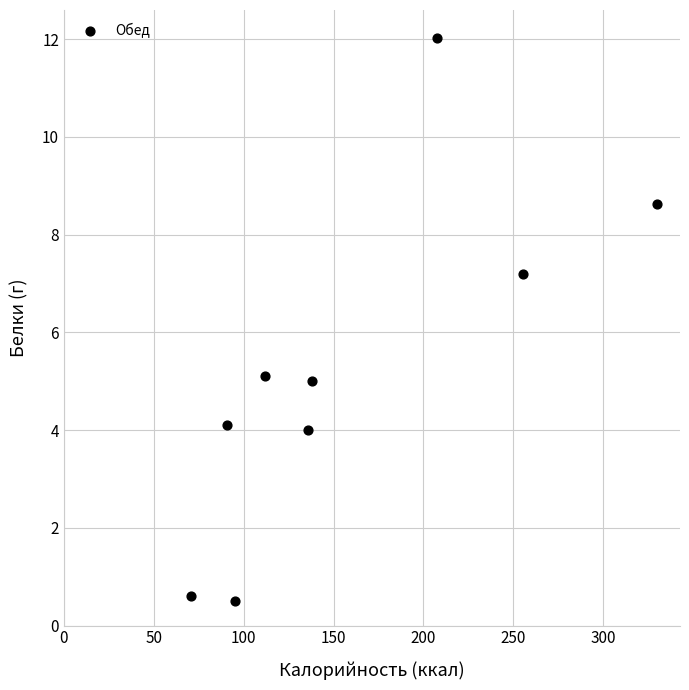

What is the average X value?

159.5